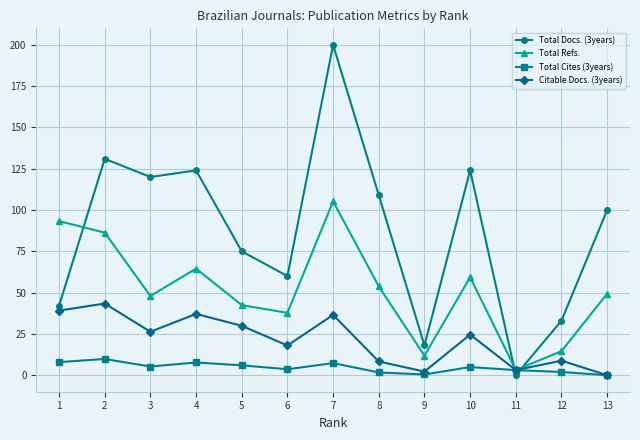

List the series in order of their overall mean, lowest first.

Total Cites (3years), Citable Docs. (3years), Total Refs., Total Docs. (3years)